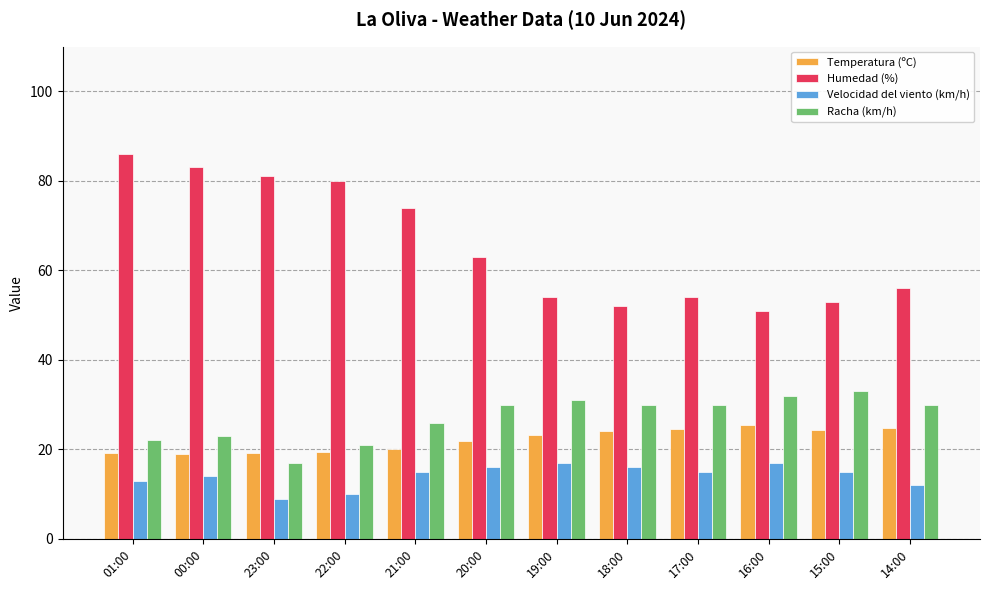

Count the Velocidad del viento (km/h) values in the range 13 to 16.

7